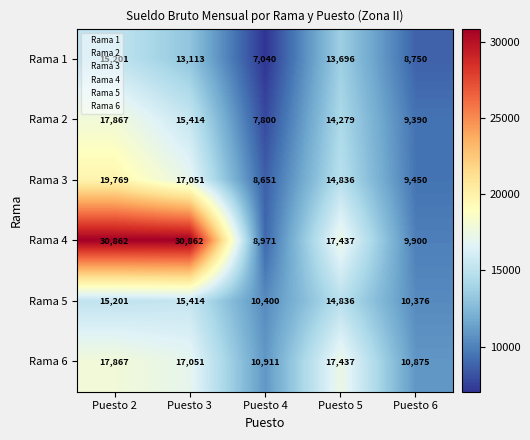

What is the average value of the Rama 2 series?

12950